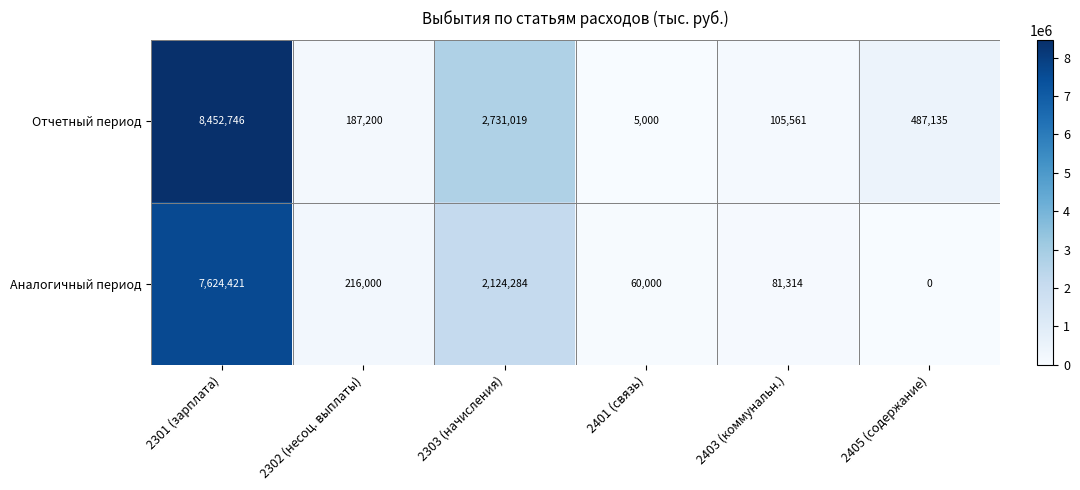

The Аналогичный период series shows 125266 at 2403 (коммунальн.). True or false?

False